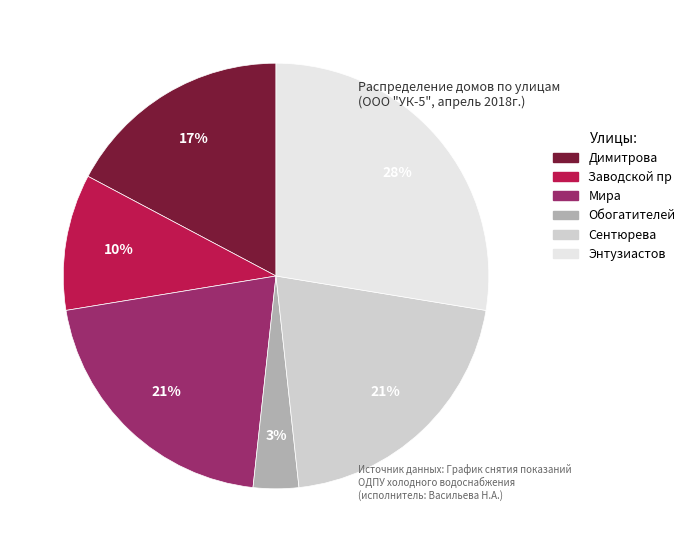

Is it true that Мира is 21% of the pie?

True